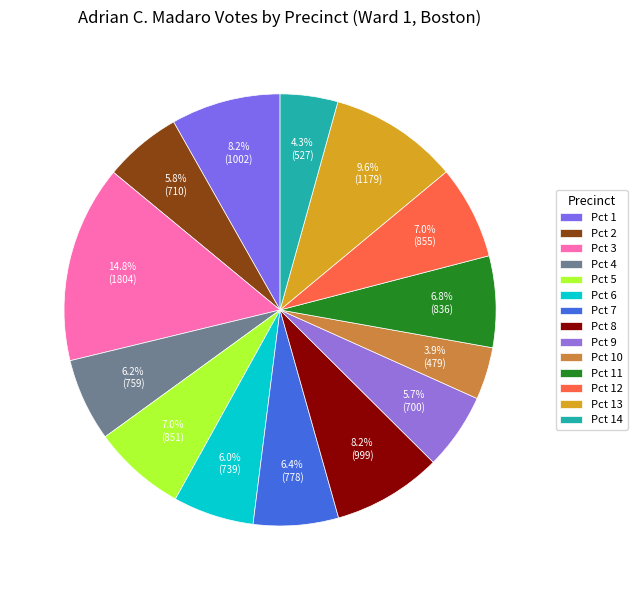

Is Pct 10 the majority of the pie?

No